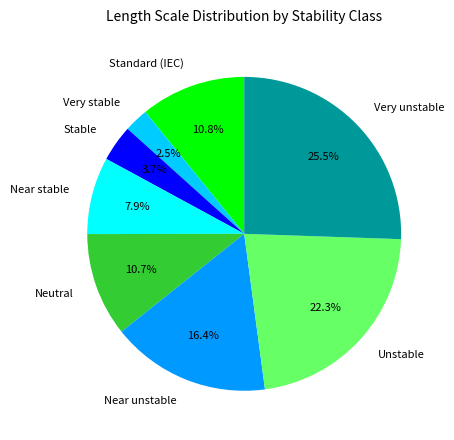

To the nearest percent, what is the combined percentage of Very unstable and Stable?

29%